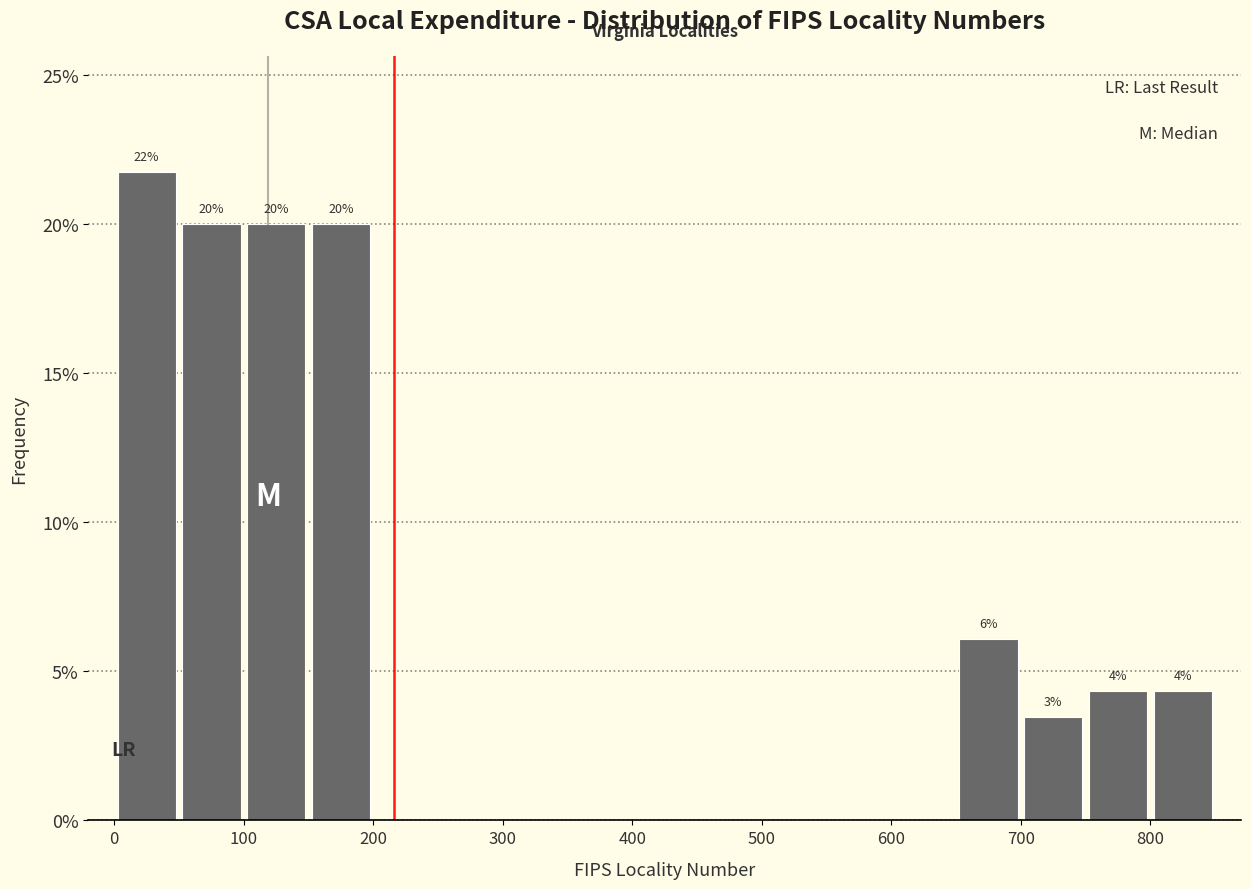

Over which range of the x-axis is the bar tallest?

0 to 50